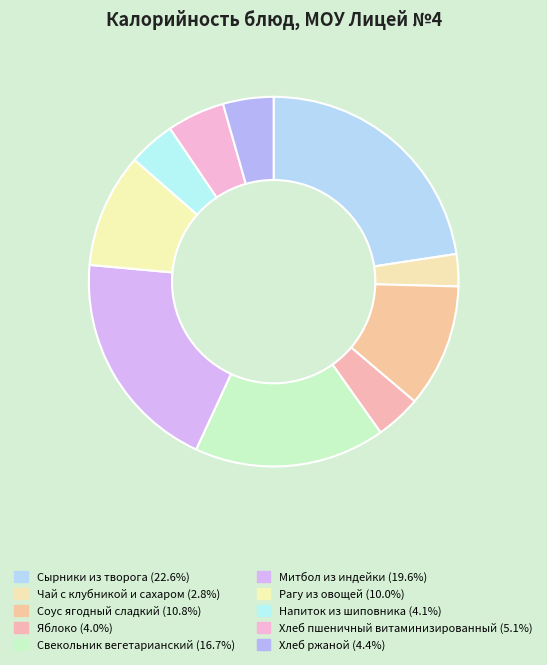

What is the largest slice in the pie chart?

Сырники из творога